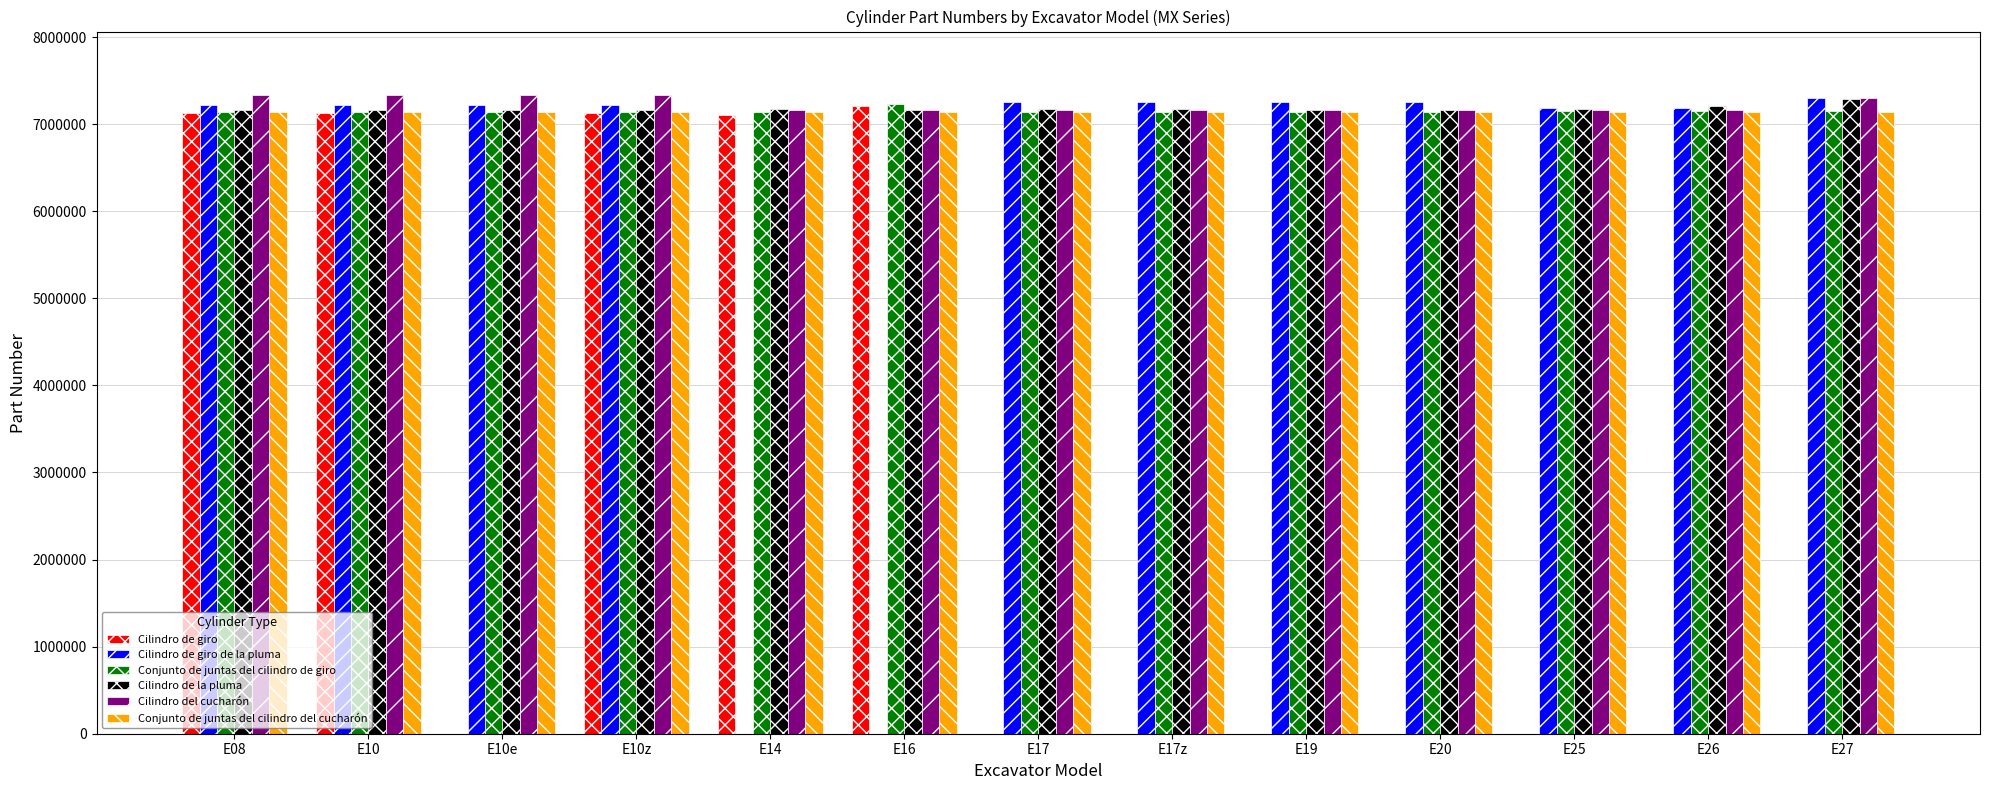

What is the greatest value displayed?

7330847